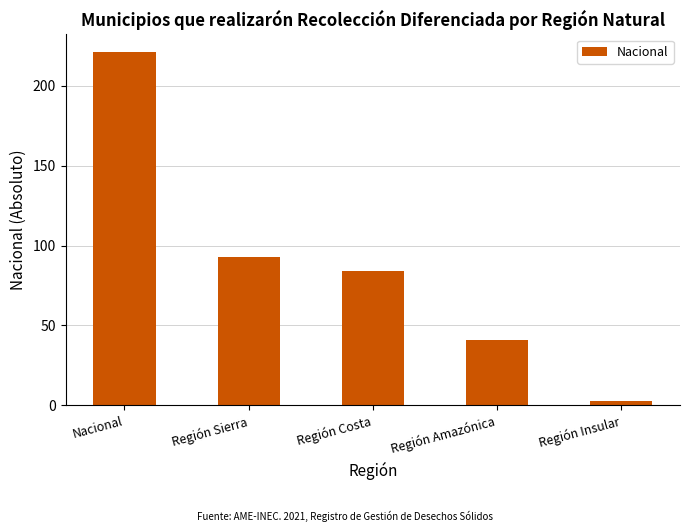

How many data points does each series have?

5